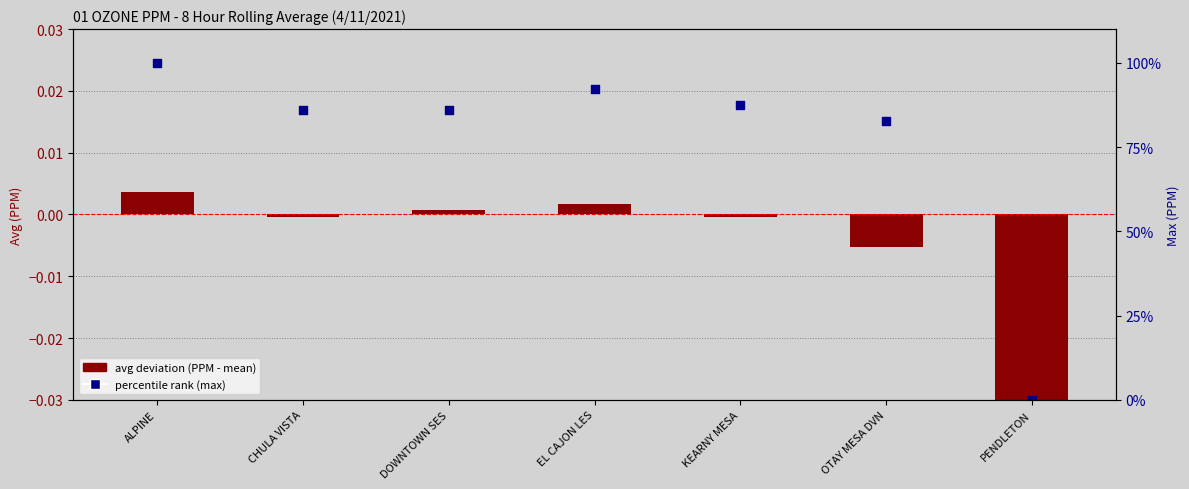

Which series contains the highest Y value?

percentile rank (max)